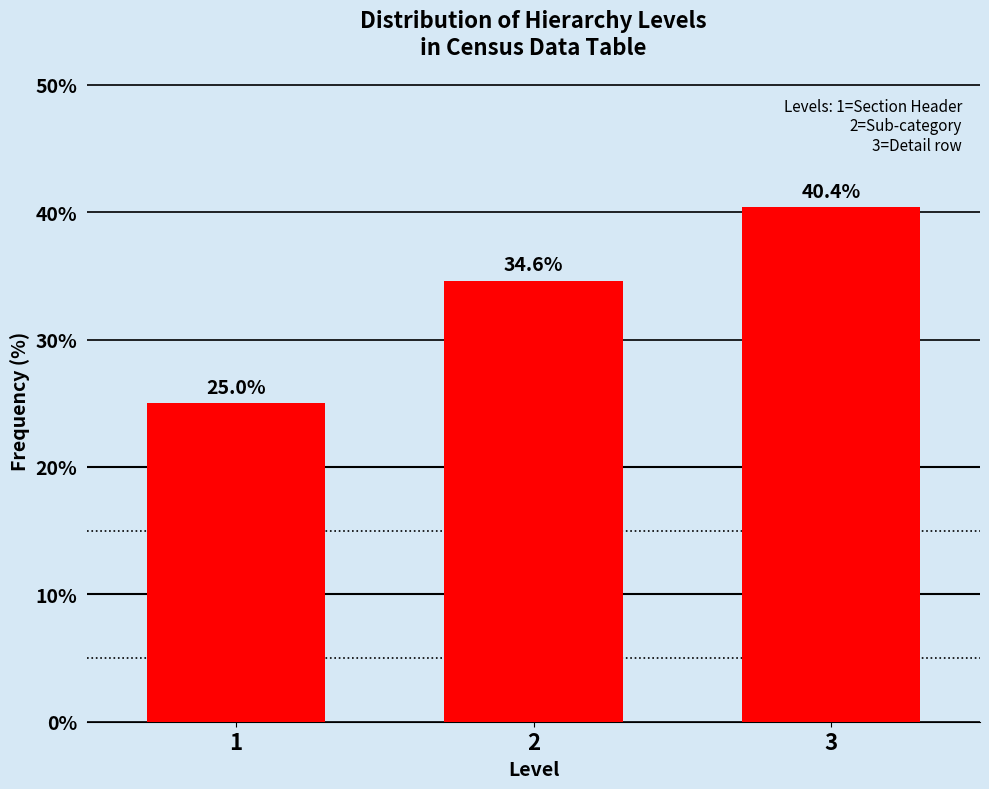

Reading left to right, list all the values displayed in this chart.

1=25.0	2=34.6	3=40.4